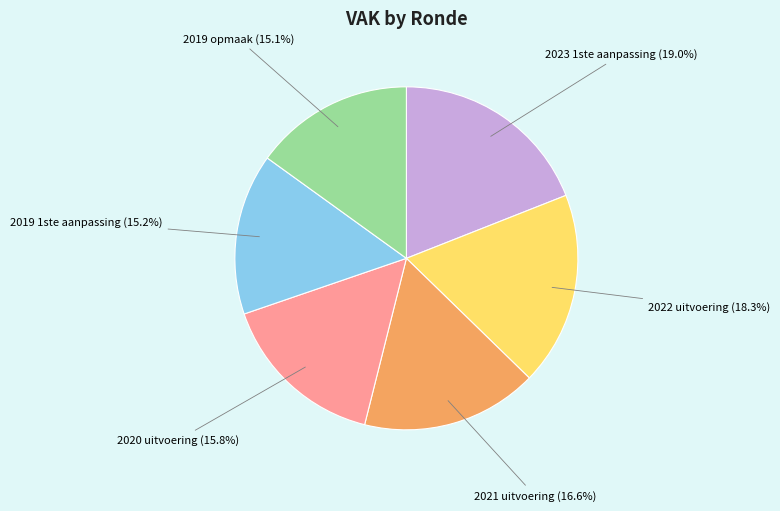

The 2019 1ste aanpassing slice represents 3% of the pie. True or false?

False